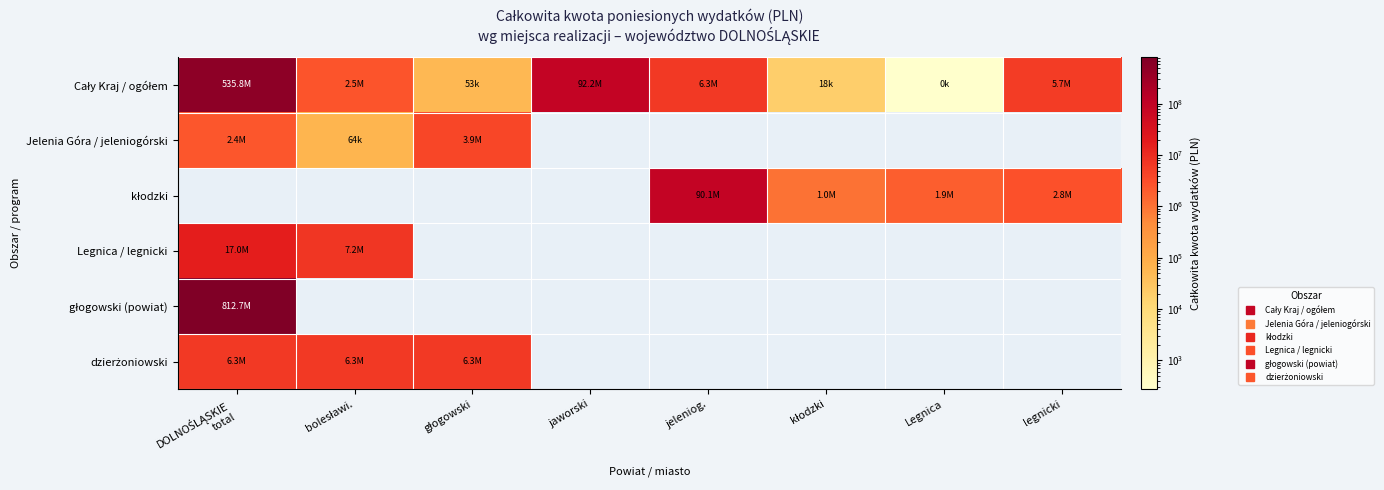

At Legnica, list the series in order from smallest to largest.

Jelenia Góra / jeleniogórski, Legnica / legnicki, głogowski (powiat), dzierżoniowski, Cały Kraj / ogółem, kłodzki